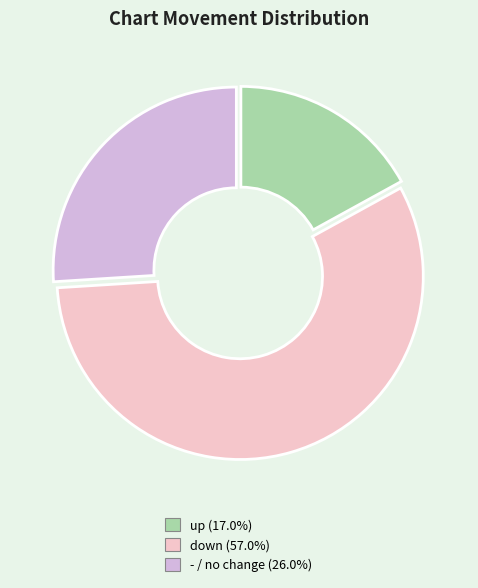

Does any single category account for the majority?

Yes